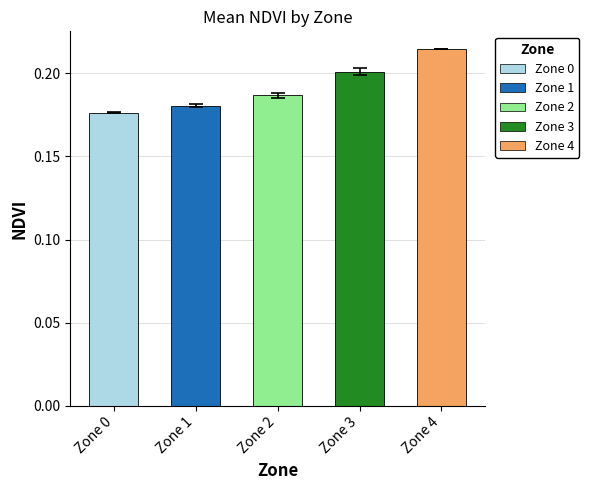

True or false: the data shows 0.1 at Zone 3.

False